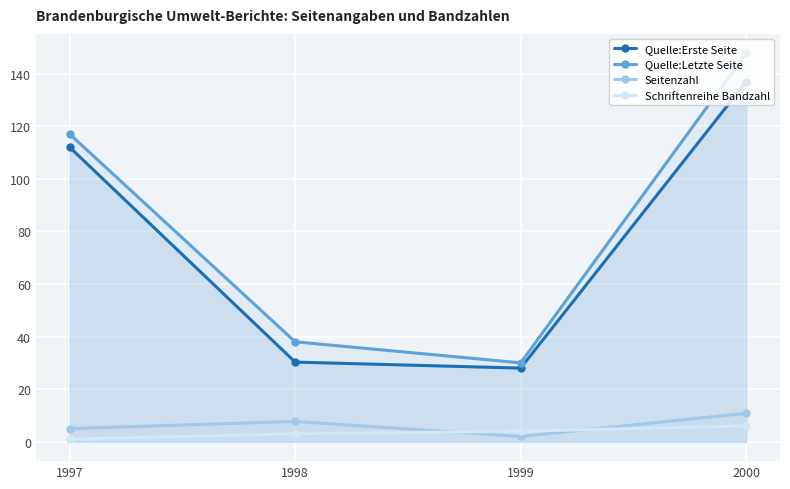

What is the difference between the second highest and minimum values in the Quelle:Letzte Seite series?

87.0